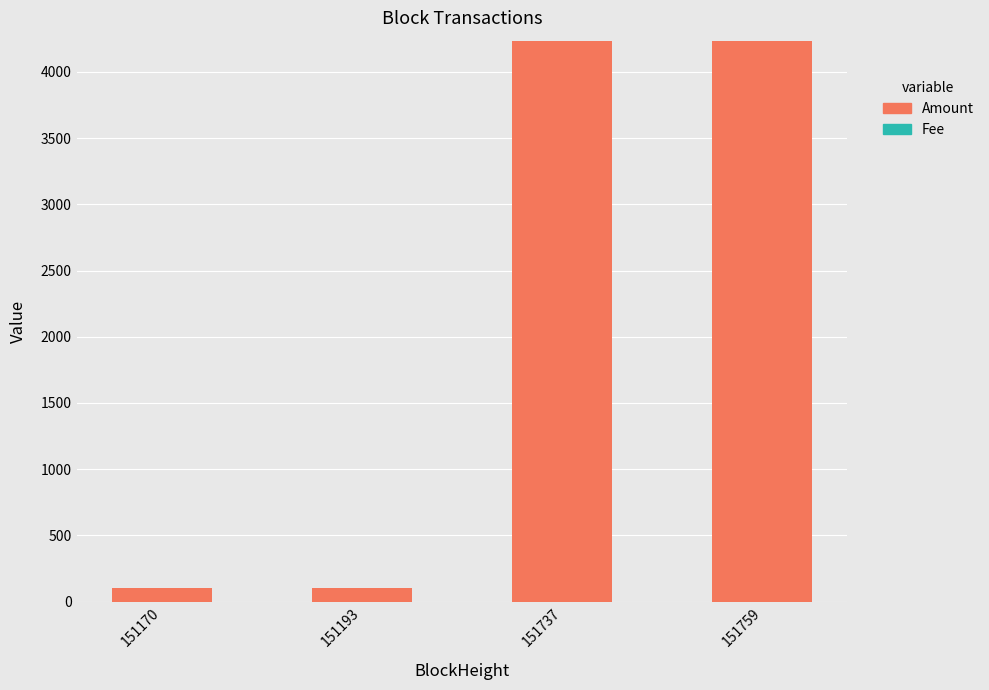

True or false: Amount has a value of 6045.2 at 151759.

False